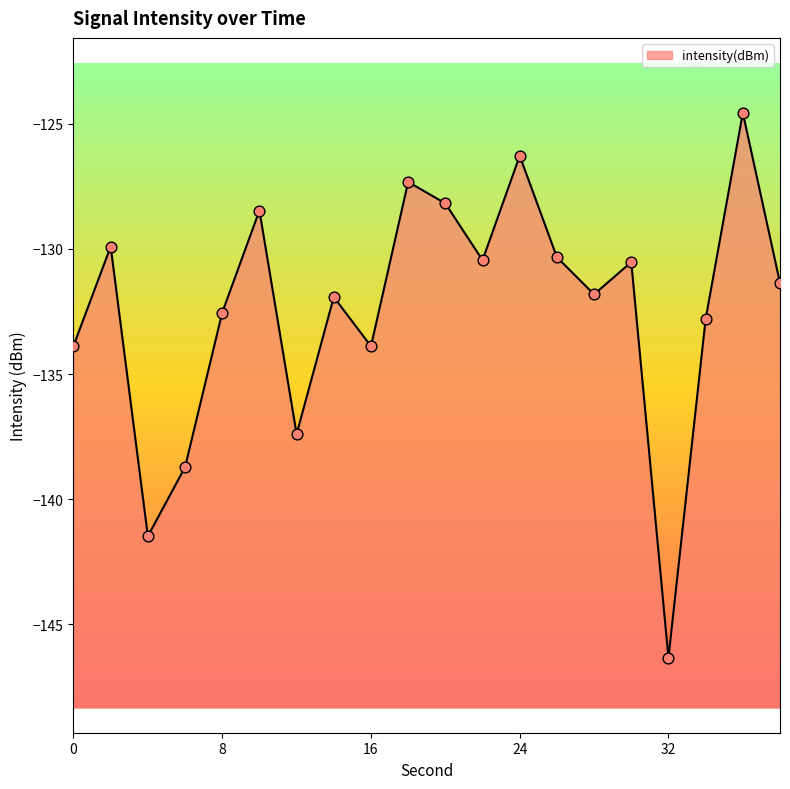

What is the change in value from 18 to 36?

+2.8